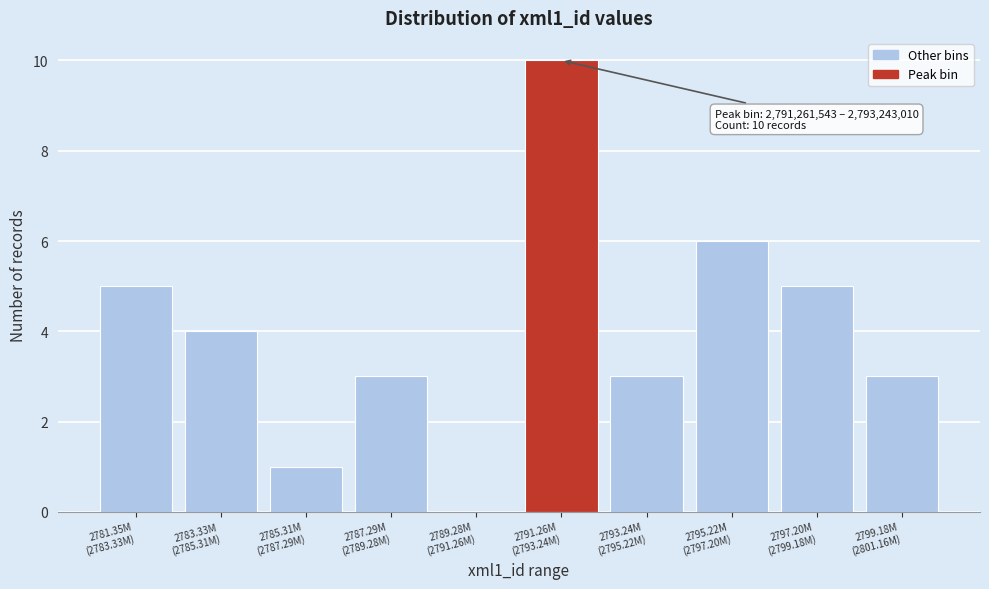

What is the sum of all values?

40